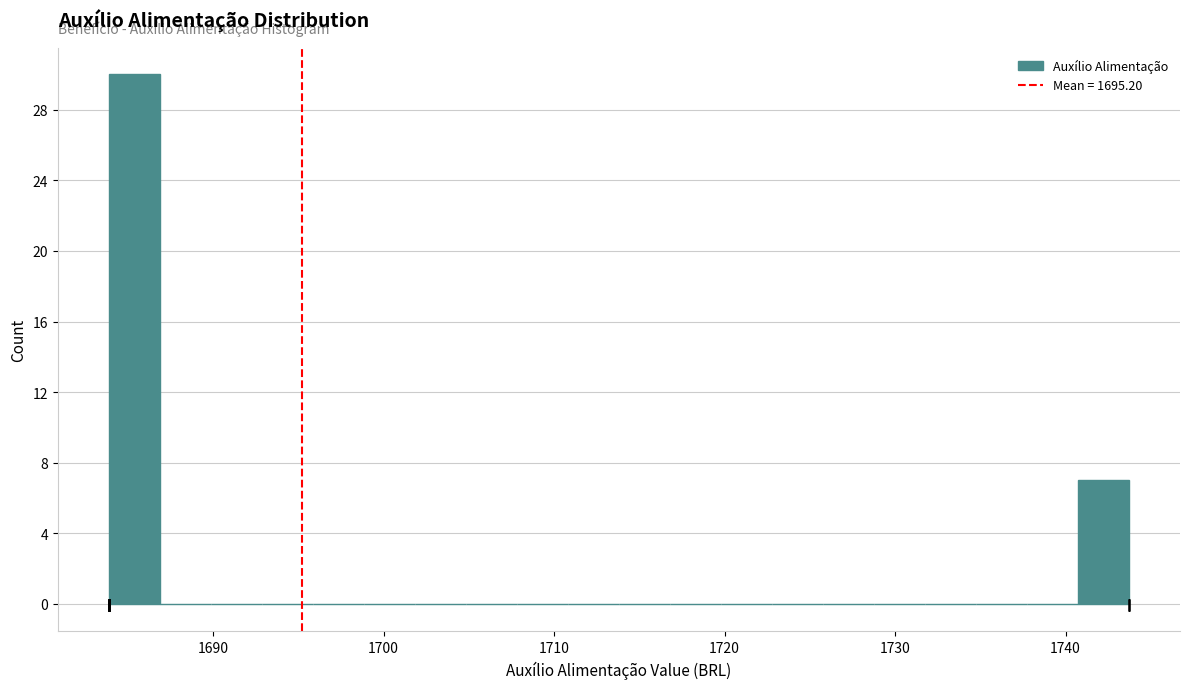

Read against the x-axis, roughly where is the centre of the tallest bar?

1685